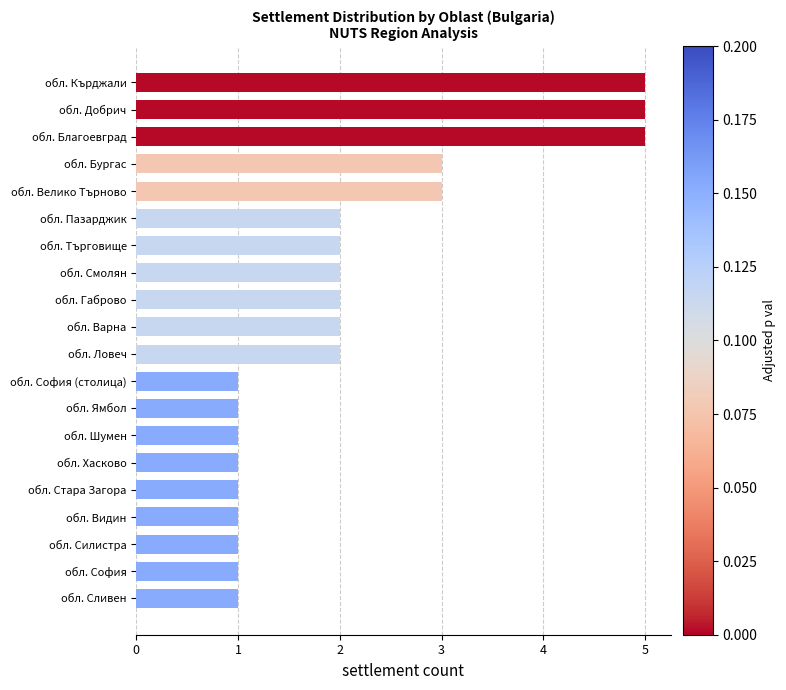

What is the sum of all values?

42